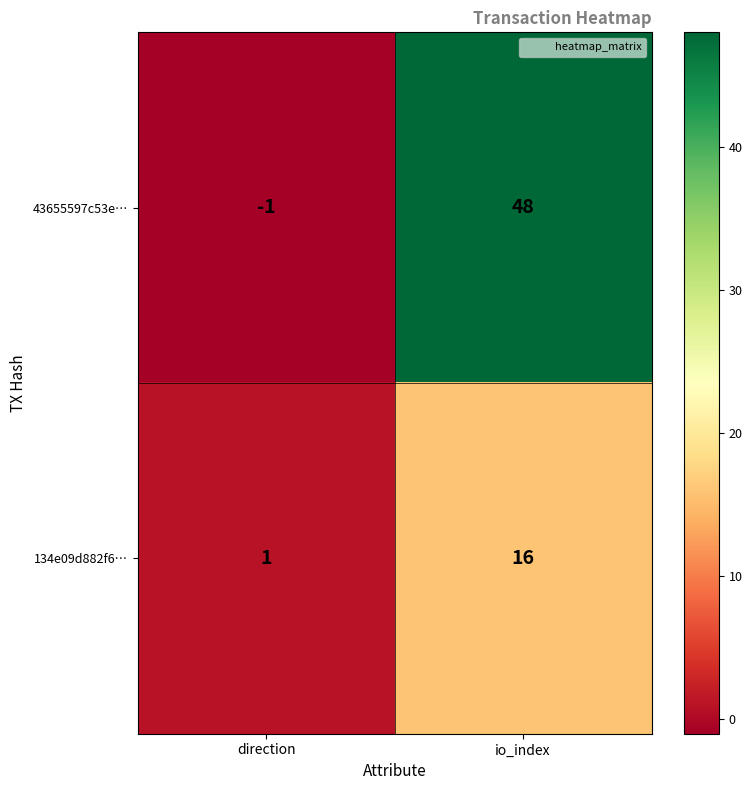

At direction, list the series in order from largest to smallest.

134e09d882f6…, 43655597c53e…